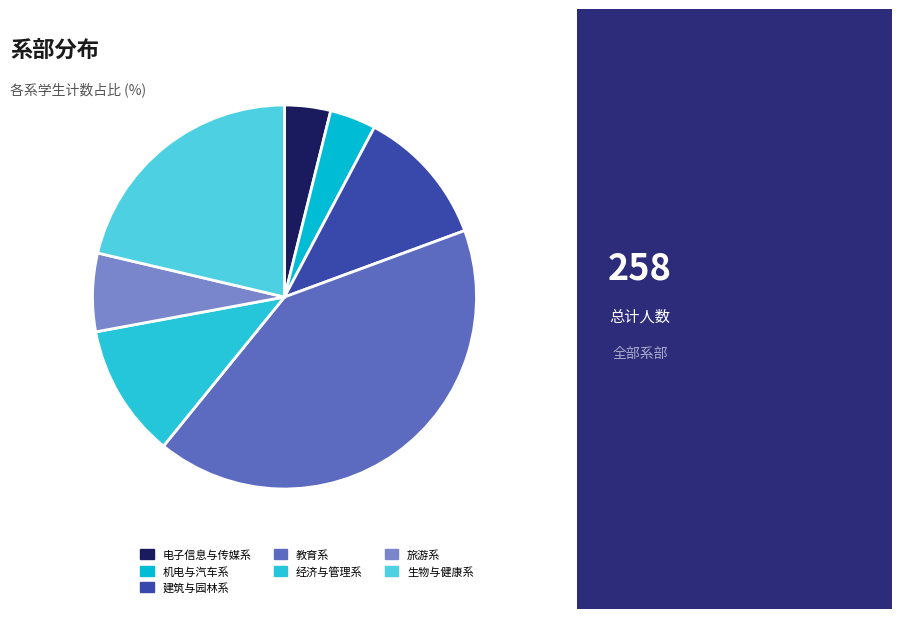

Is there any slice that represents more than half of the pie?

No